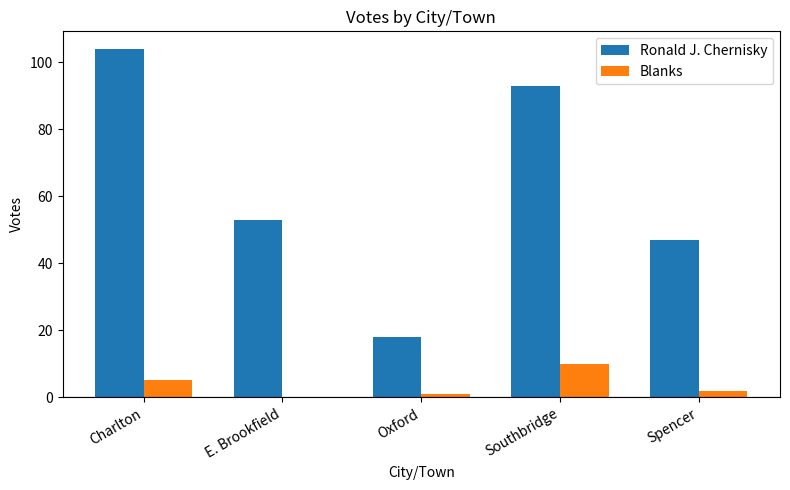

Is it true that Ronald J. Chernisky equals 18 at Oxford?

True